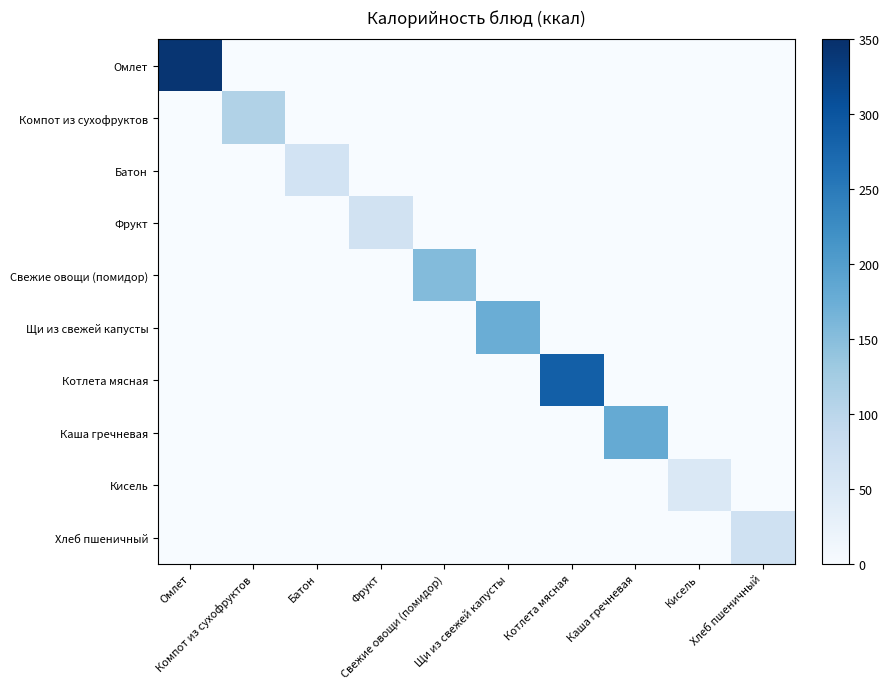

Reading left to right, extract all data points from this chart.

Омлет: Омлет=342.4	Компот из сухофруктов=0.0	Батон=0.0	Фрукт=0.0	Свежие овощи (помидор)=0.0	Щи из свежей капусты=0.0	Котлета мясная=0.0	Каша гречневая=0.0	Кисель=0.0	Хлеб пшеничный=0.0
Компот из сухофруктов: Омлет=0.0	Компот из сухофруктов=110.0	Батон=0.0	Фрукт=0.0	Свежие овощи (помидор)=0.0	Щи из свежей капусты=0.0	Котлета мясная=0.0	Каша гречневая=0.0	Кисель=0.0	Хлеб пшеничный=0.0
Батон: Омлет=0.0	Компот из сухофруктов=0.0	Батон=65.0	Фрукт=0.0	Свежие овощи (помидор)=0.0	Щи из свежей капусты=0.0	Котлета мясная=0.0	Каша гречневая=0.0	Кисель=0.0	Хлеб пшеничный=0.0
Фрукт: Омлет=0.0	Компот из сухофруктов=0.0	Батон=0.0	Фрукт=67.1	Свежие овощи (помидор)=0.0	Щи из свежей капусты=0.0	Котлета мясная=0.0	Каша гречневая=0.0	Кисель=0.0	Хлеб пшеничный=0.0
Свежие овощи (помидор): Омлет=0.0	Компот из сухофруктов=0.0	Батон=0.0	Фрукт=0.0	Свежие овощи (помидор)=154.0	Щи из свежей капусты=0.0	Котлета мясная=0.0	Каша гречневая=0.0	Кисель=0.0	Хлеб пшеничный=0.0
Щи из свежей капусты: Омлет=0.0	Компот из сухофруктов=0.0	Батон=0.0	Фрукт=0.0	Свежие овощи (помидор)=0.0	Щи из свежей капусты=175.1	Котлета мясная=0.0	Каша гречневая=0.0	Кисель=0.0	Хлеб пшеничный=0.0
Котлета мясная: Омлет=0.0	Компот из сухофруктов=0.0	Батон=0.0	Фрукт=0.0	Свежие овощи (помидор)=0.0	Щи из свежей капусты=0.0	Котлета мясная=286.9	Каша гречневая=0.0	Кисель=0.0	Хлеб пшеничный=0.0
Каша гречневая: Омлет=0.0	Компот из сухофруктов=0.0	Батон=0.0	Фрукт=0.0	Свежие овощи (помидор)=0.0	Щи из свежей капусты=0.0	Котлета мясная=0.0	Каша гречневая=181.8	Кисель=0.0	Хлеб пшеничный=0.0
Кисель: Омлет=0.0	Компот из сухофруктов=0.0	Батон=0.0	Фрукт=0.0	Свежие овощи (помидор)=0.0	Щи из свежей капусты=0.0	Котлета мясная=0.0	Каша гречневая=0.0	Кисель=49.6	Хлеб пшеничный=0.0
Хлеб пшеничный: Омлет=0.0	Компот из сухофруктов=0.0	Батон=0.0	Фрукт=0.0	Свежие овощи (помидор)=0.0	Щи из свежей капусты=0.0	Котлета мясная=0.0	Каша гречневая=0.0	Кисель=0.0	Хлеб пшеничный=71.0